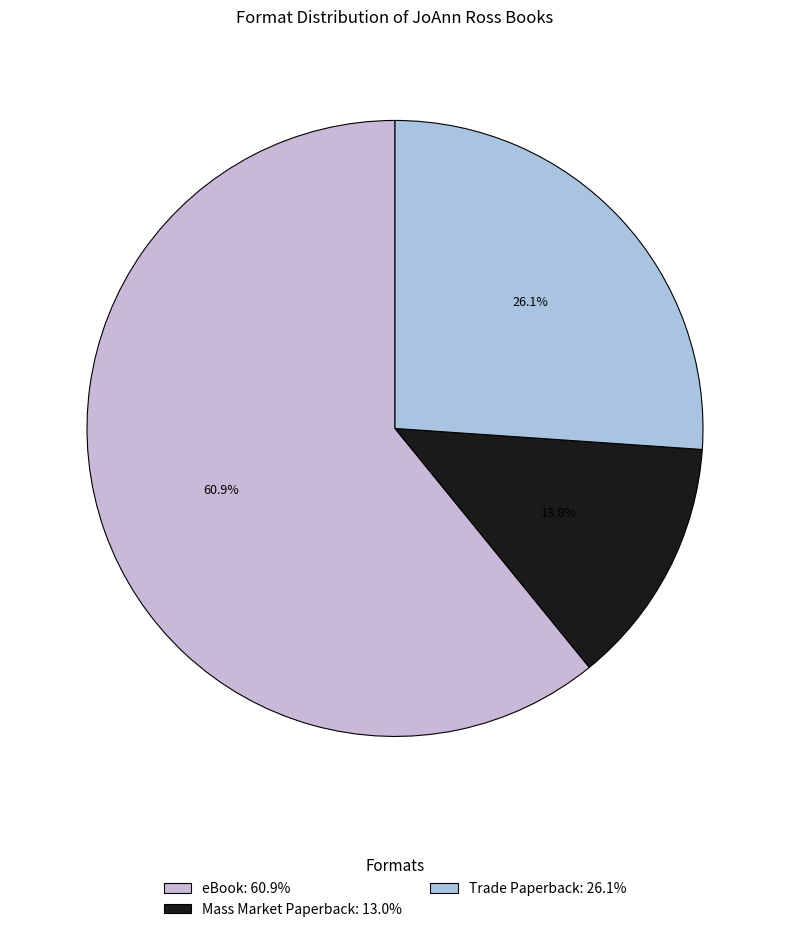

How many segments does this pie chart have?

3